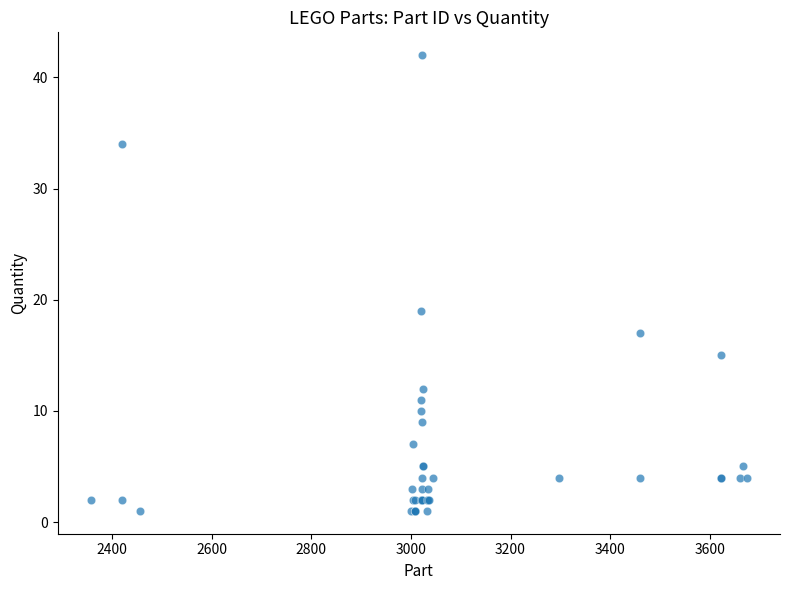

What Y value in the scatter plot is closest to 21?

19